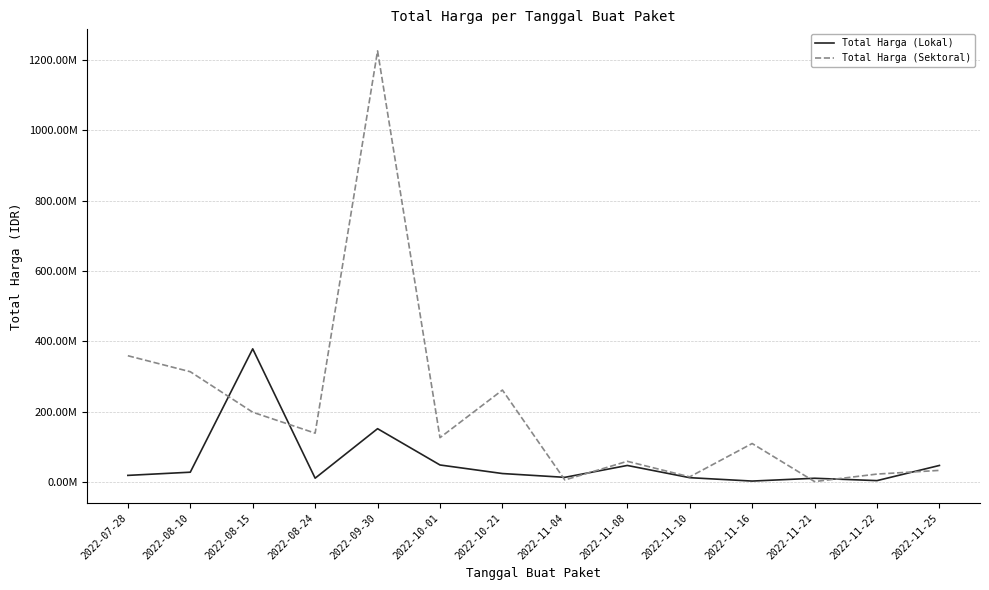

True or false: Total Harga (Lokal) and Total Harga (Sektoral) cross at least once.

True